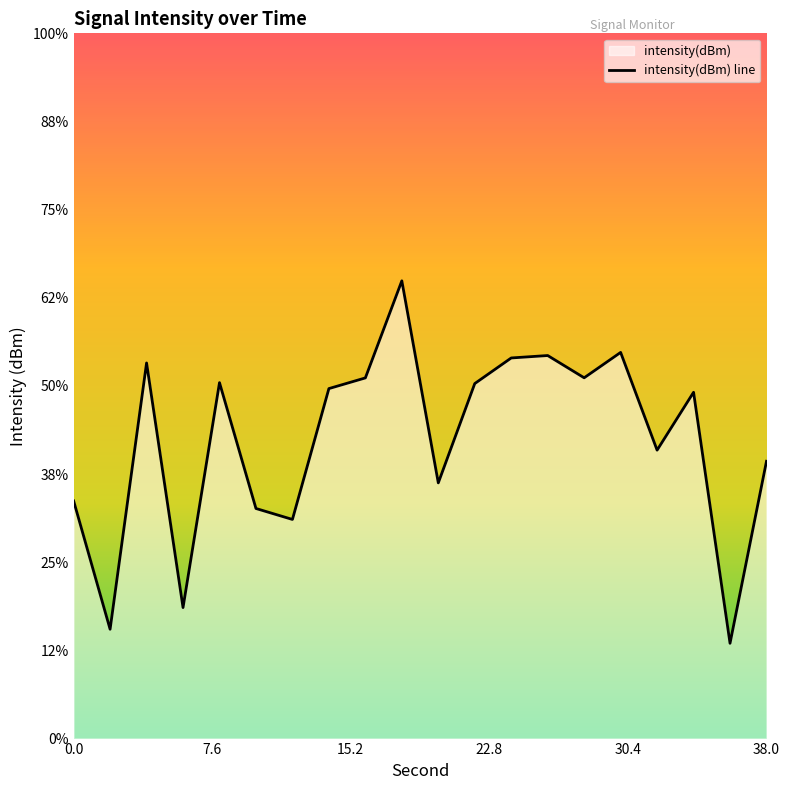

What value does the data have at 38?

-134.3